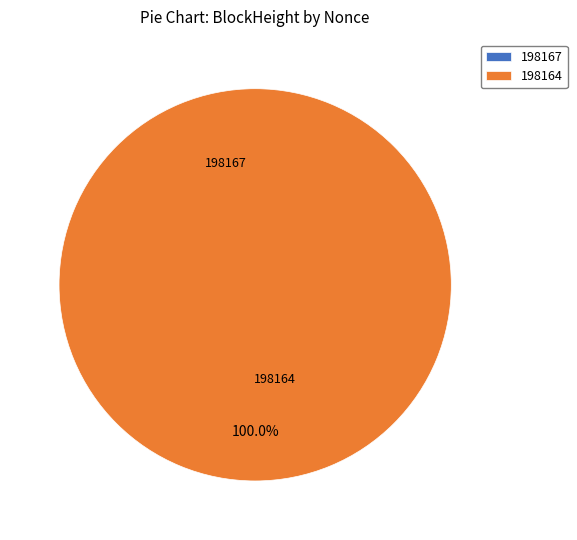

The 198164 slice represents 100% of the pie. True or false?

True